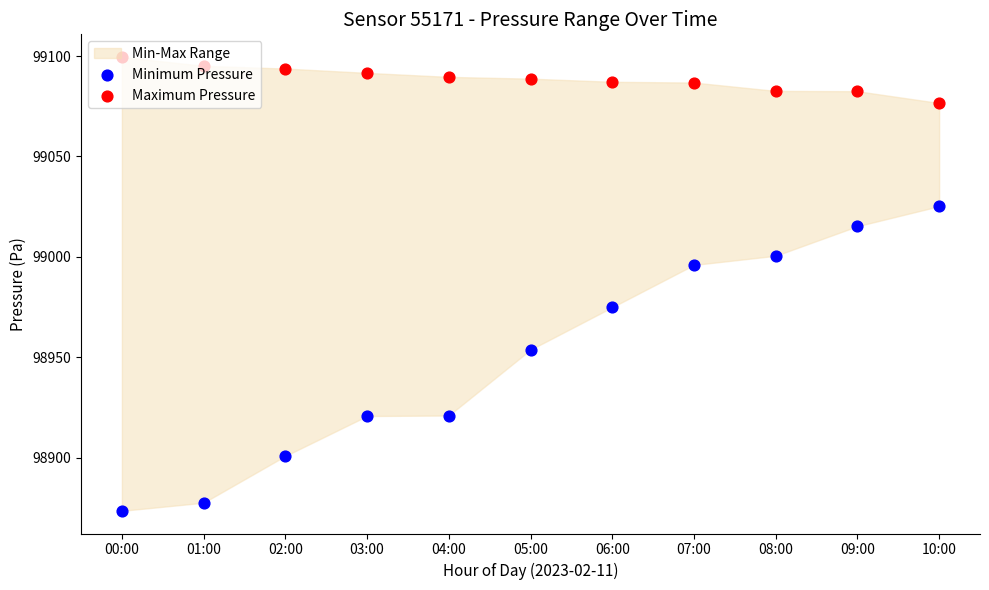

Which series has the widest spread of Y values?

Minimum Pressure